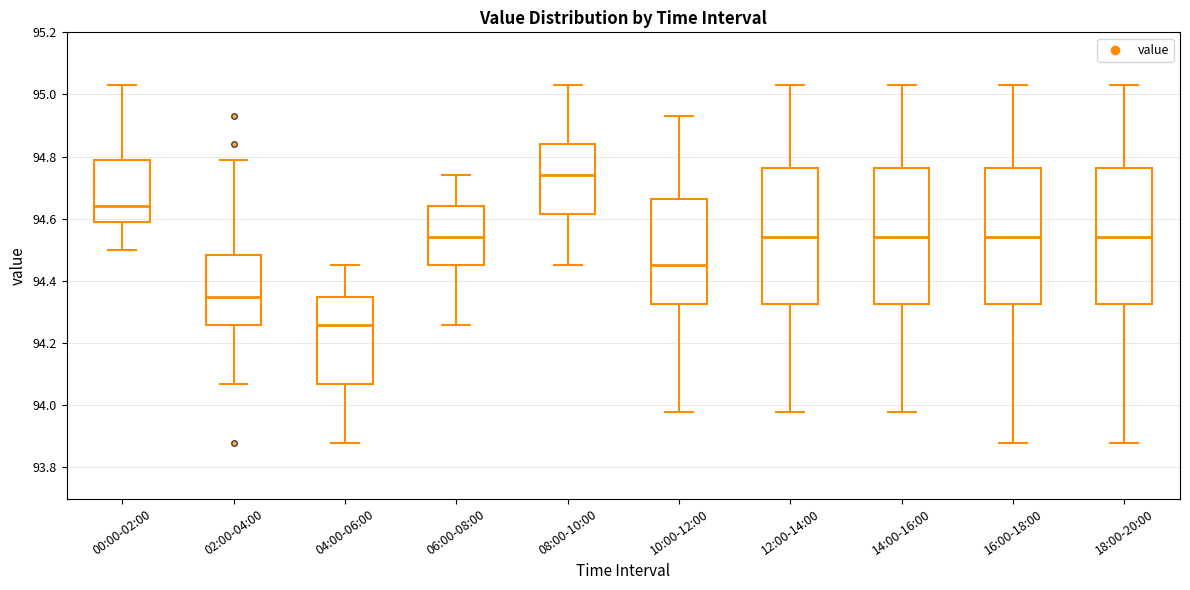

Reading left to right, transcribe this box plot: for each box, give where its median line is, the range the box spans, and where its two whiskers end, as read against the y-axis. The values are not printed on the chart, so give them approximately, as read against the axis.

00:00-02:00: median 94.64, box 94.60 to 94.80, whiskers 94.50 to 95.04
02:00-04:00: median 94.36, box 94.26 to 94.48, whiskers 94.08 to 94.80
04:00-06:00: median 94.26, box 94.08 to 94.36, whiskers 93.88 to 94.46
06:00-08:00: median 94.54, box 94.46 to 94.64, whiskers 94.26 to 94.74
08:00-10:00: median 94.74, box 94.62 to 94.84, whiskers 94.46 to 95.04
10:00-12:00: median 94.46, box 94.32 to 94.66, whiskers 93.98 to 94.94
12:00-14:00: median 94.54, box 94.32 to 94.76, whiskers 93.98 to 95.04
14:00-16:00: median 94.54, box 94.32 to 94.76, whiskers 93.98 to 95.04
16:00-18:00: median 94.54, box 94.32 to 94.76, whiskers 93.88 to 95.04
18:00-20:00: median 94.54, box 94.32 to 94.76, whiskers 93.88 to 95.04